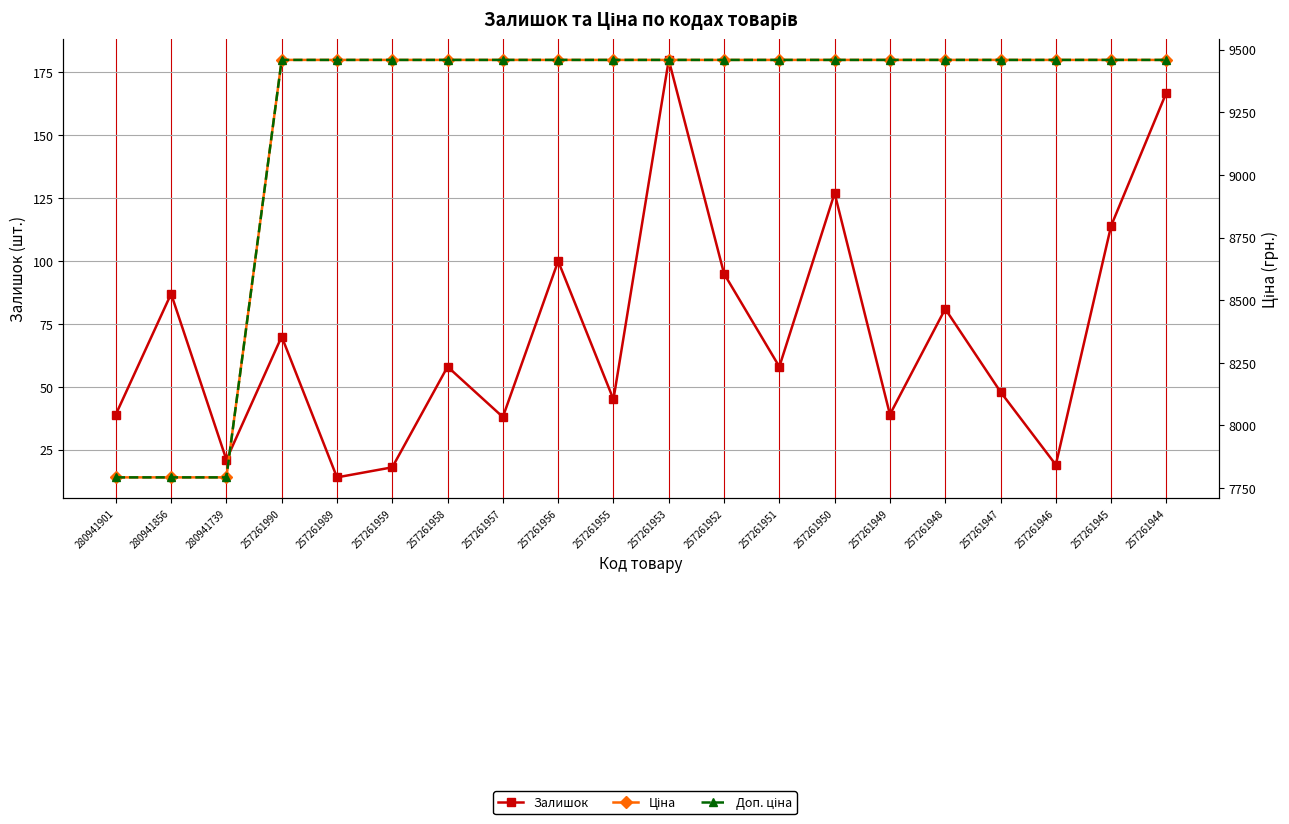

Which category has the highest value in the Залишок series?

257261953